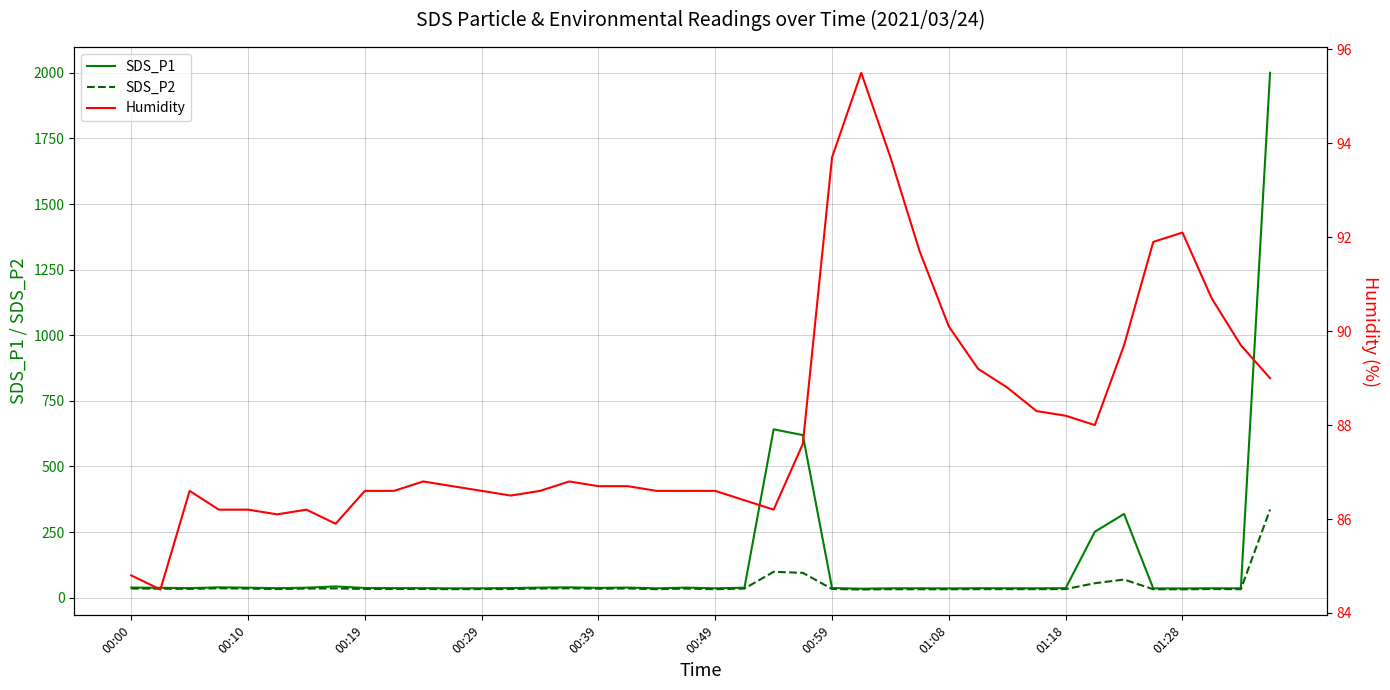

What is the total value across all series at 34?

477.5